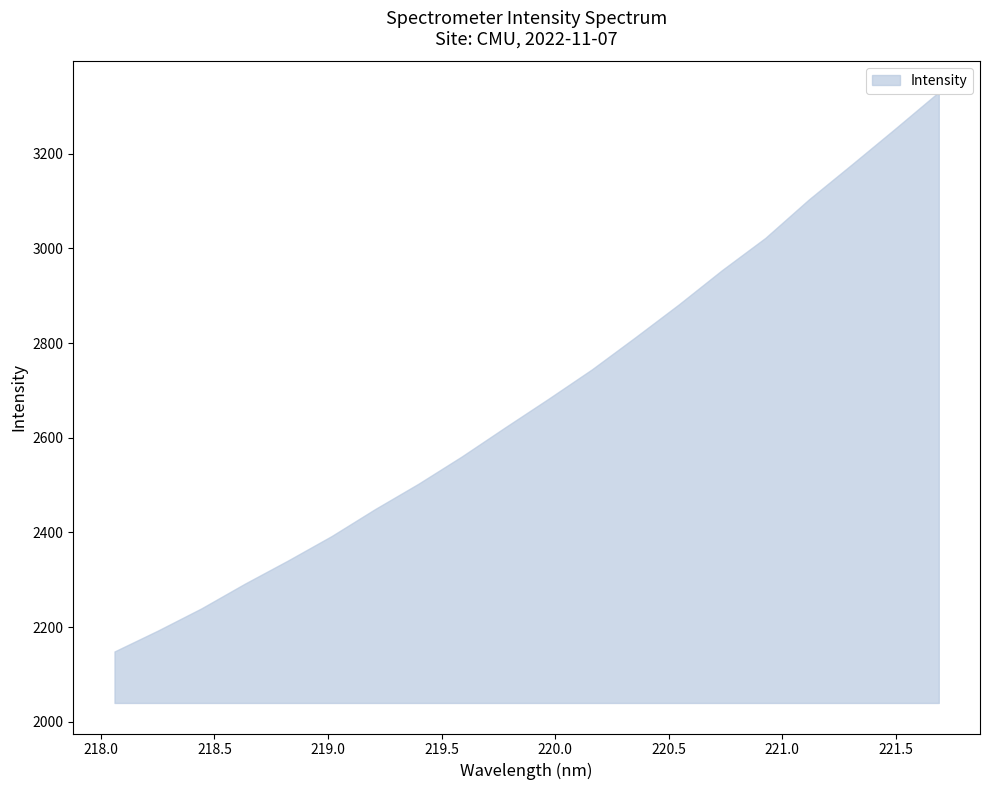

Is it true that the value at 221.6902 is 4586.4?

False